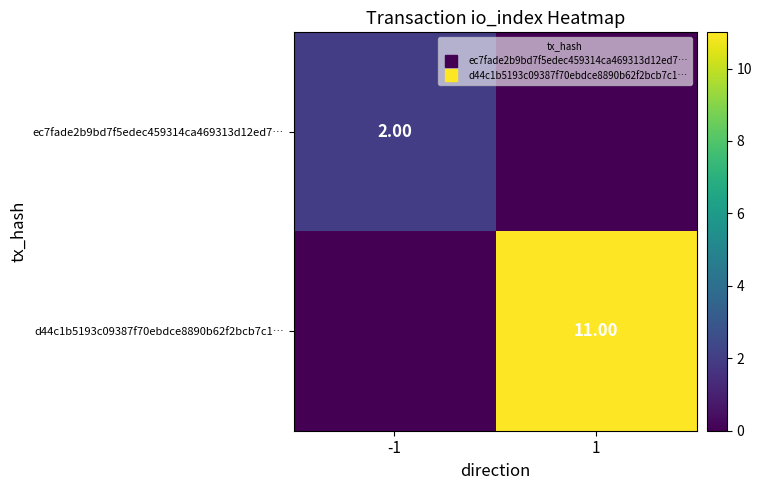

How many ec7fade2b9bd7f5edec459314ca469313d12ed7… values are between 0 and 2?

2